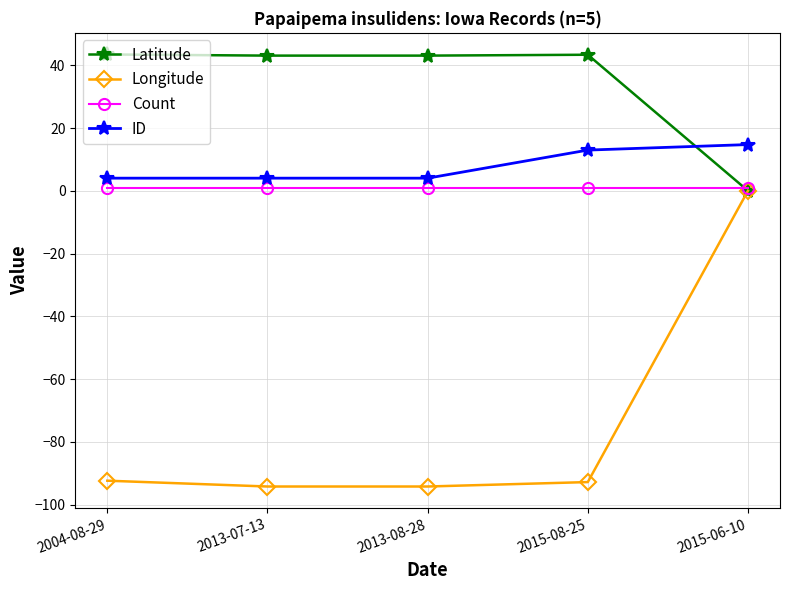

How many categories are shown in the chart?

5